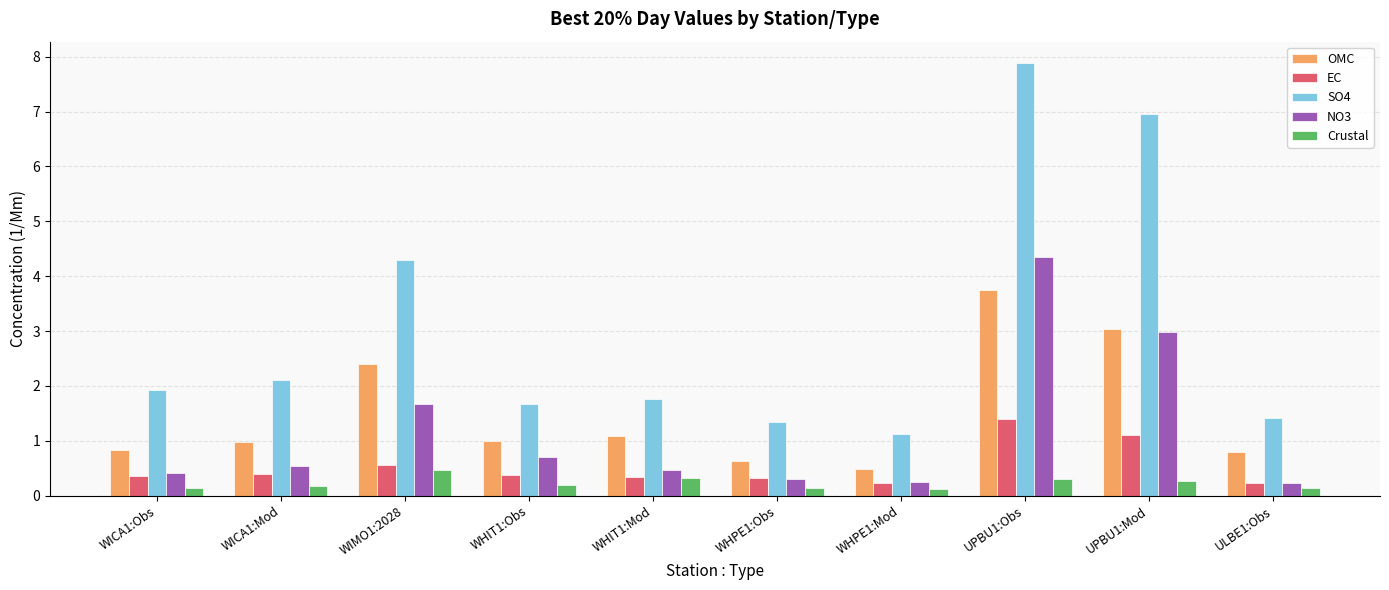

Is the value of EC at UPBU1:Mod greater than the value of OMC at WHPE1:Mod?

Yes